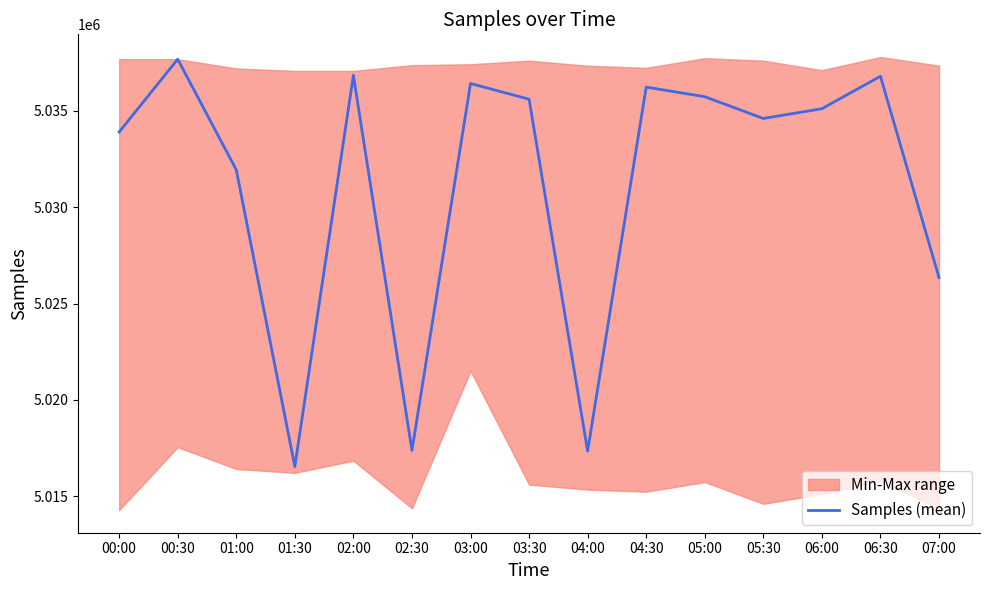

What is the difference between the values at 04:30 and 05:00?

499